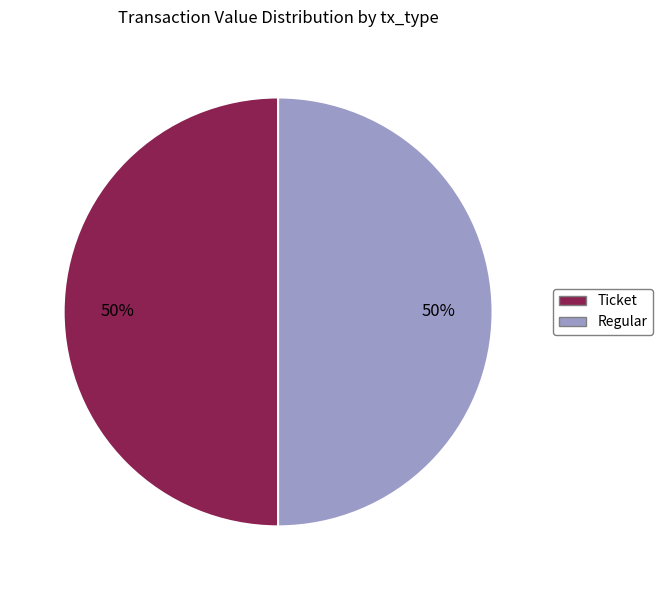

To the nearest percent, what is the average slice percentage?

50%